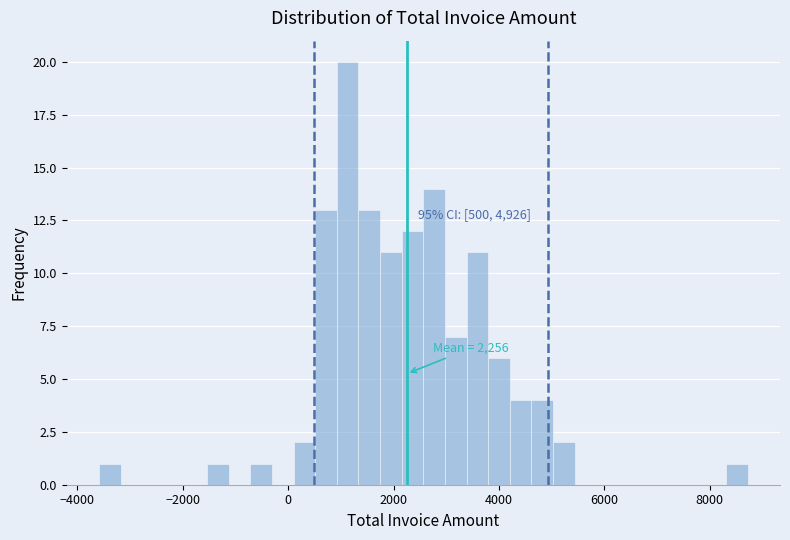

Read against the x-axis, roughly where is the centre of the tallest bar?

1200